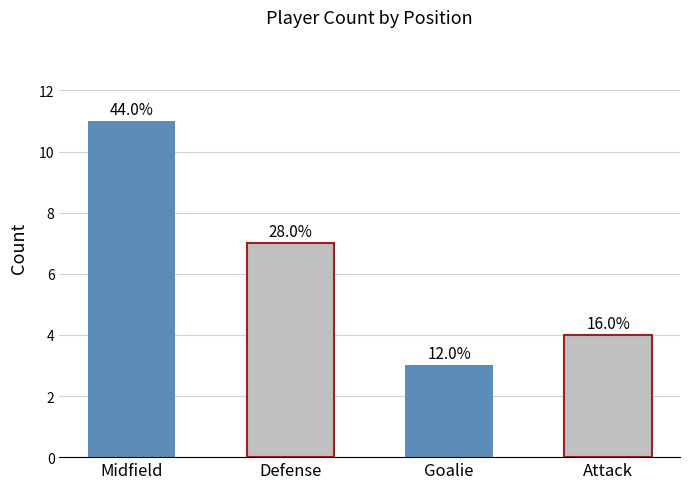

Which label corresponds to the largest value in the chart?

Midfield